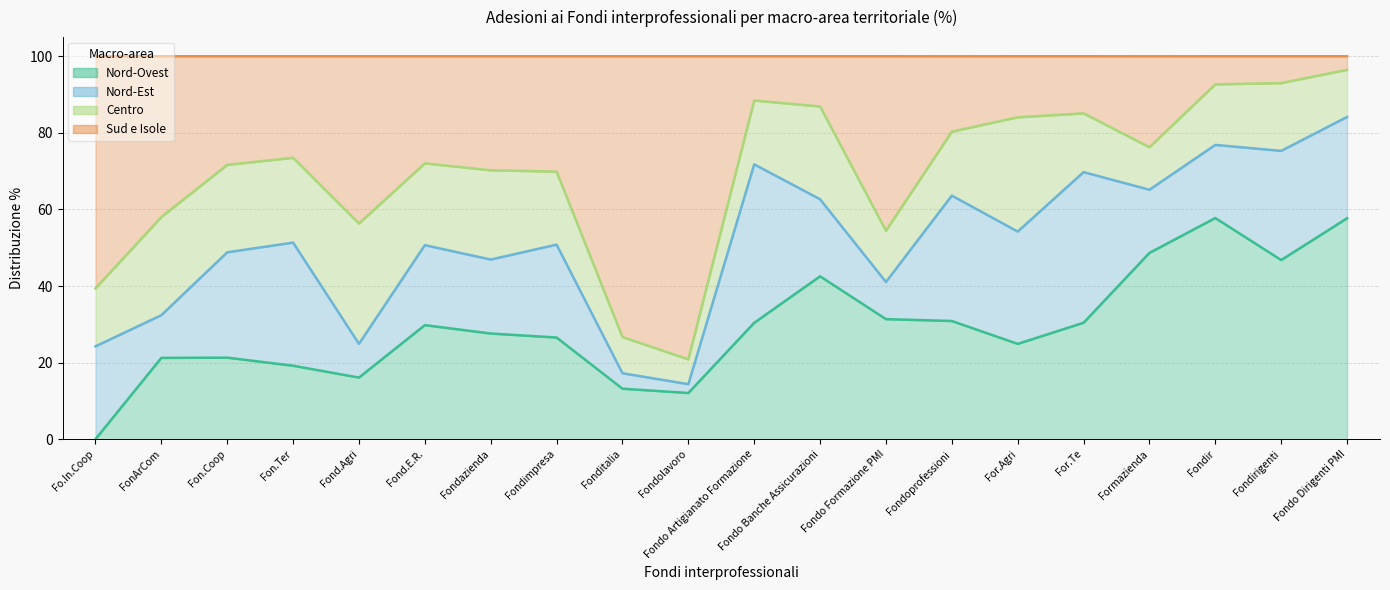

At how many categories does at least one series exceed 37?

18